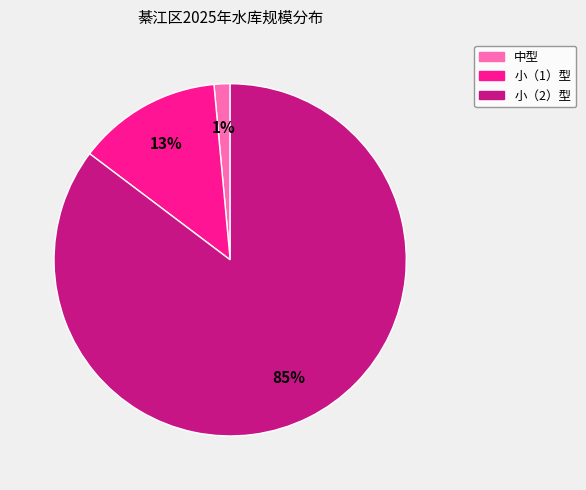

Which slice is the largest?

小（2）型